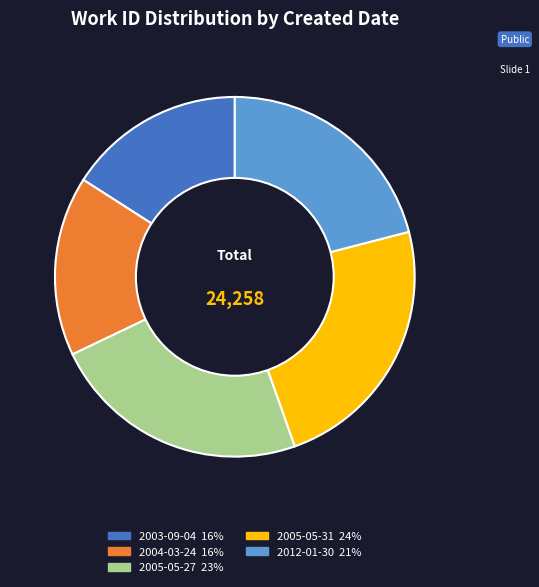

The 2012-01-30 slice represents 21% of the pie. True or false?

True